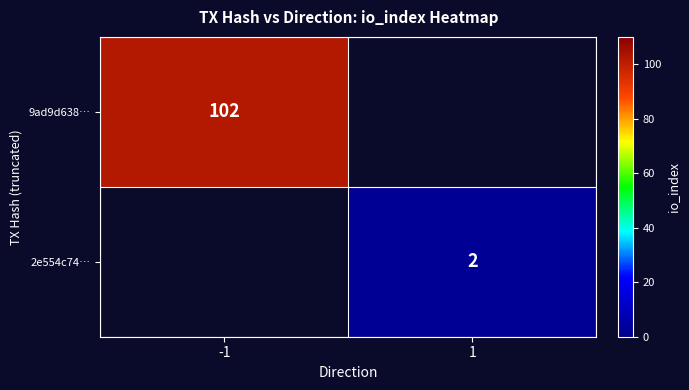

At which category does the chart reach its minimum across all series?

1